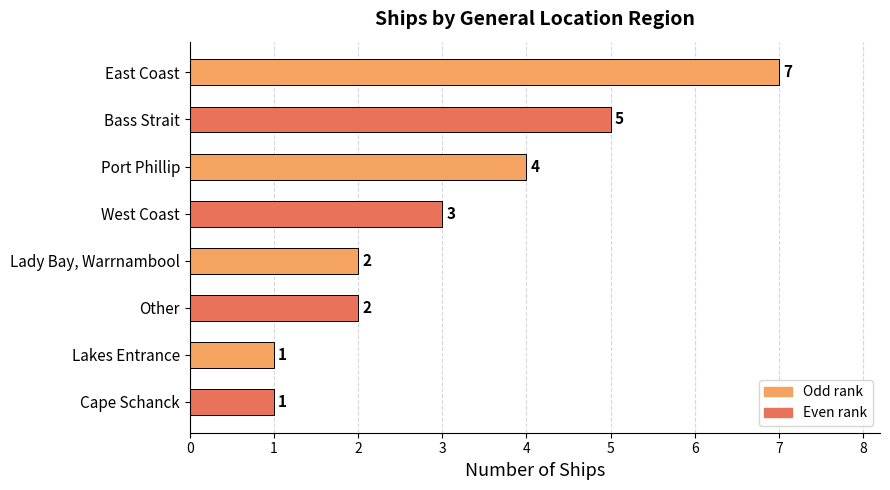

What is the minimum value shown in the chart?

1